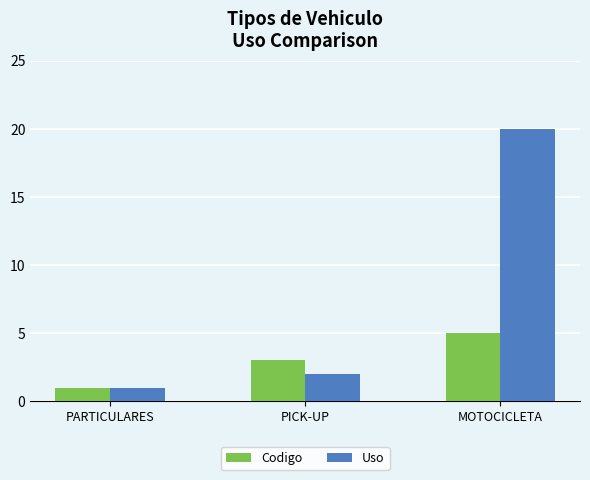

Reading left to right, transcribe all the data shown in this chart.

Codigo: 1	3	5
Uso: 1	2	20